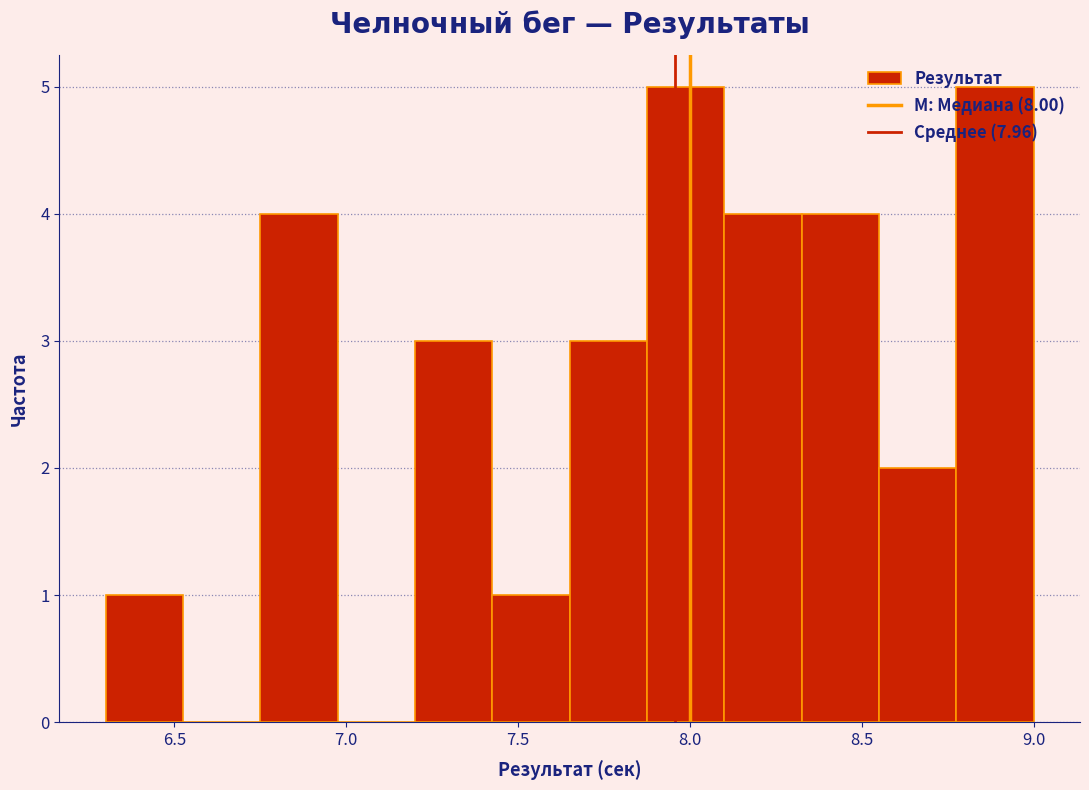

Reading left to right, transcribe this chart: for each bar, give the range it covers on the x-axis and its height. Neither the bar edges nor the heights are printed on the chart, so give them approximately, as read against the axes.

6.300 to 6.525: 1
6.525 to 6.750: 0
6.750 to 6.975: 4
6.975 to 7.200: 0
7.200 to 7.425: 3
7.425 to 7.650: 1
7.650 to 7.875: 3
7.875 to 8.100: 5
8.100 to 8.325: 4
8.325 to 8.550: 4
8.550 to 8.775: 2
8.775 to 9.000: 5